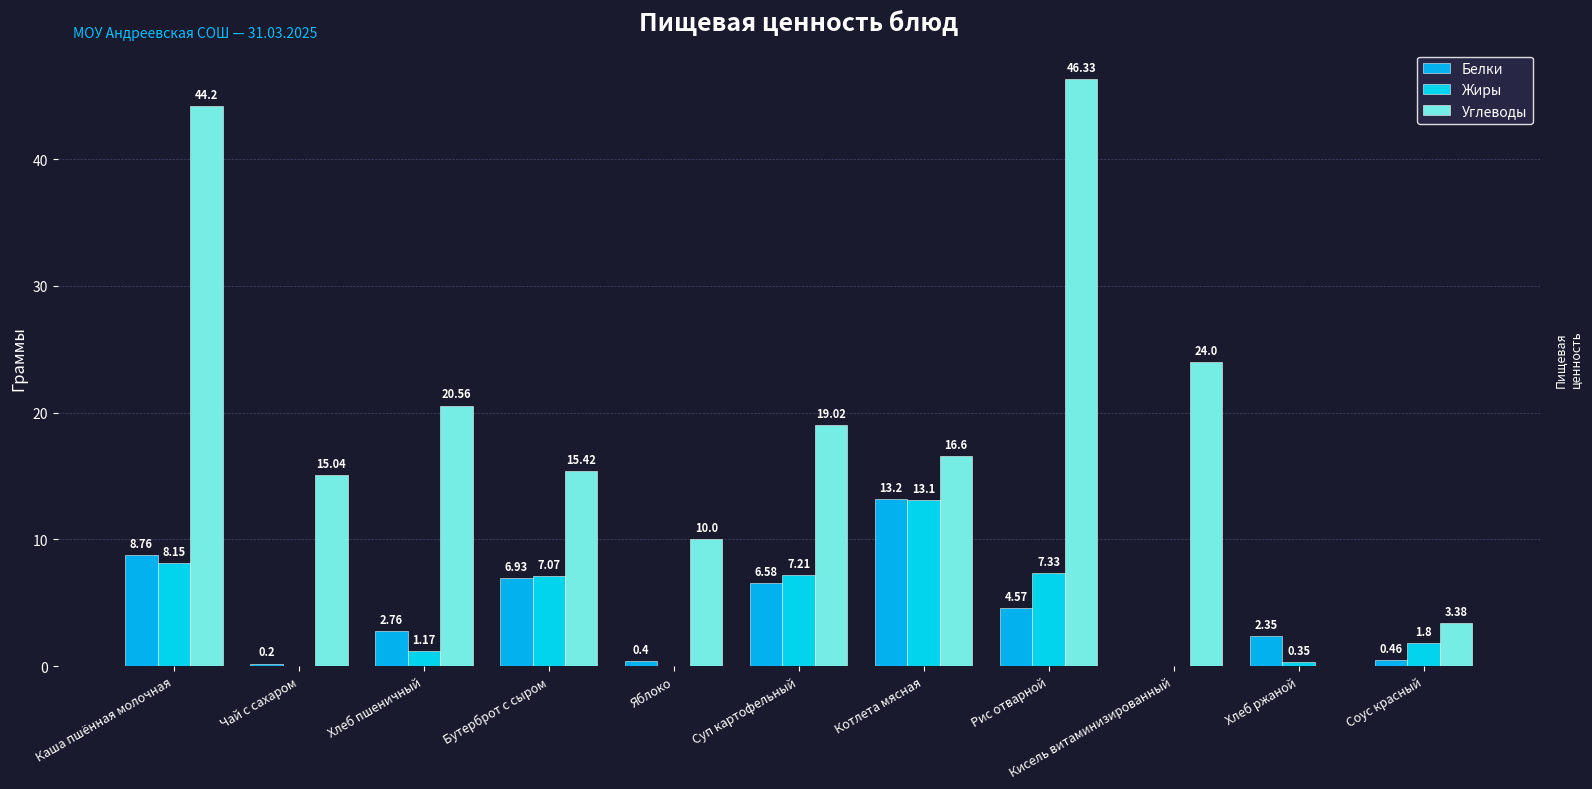

What is the label of the 2nd bar from the left?

Чай с сахаром